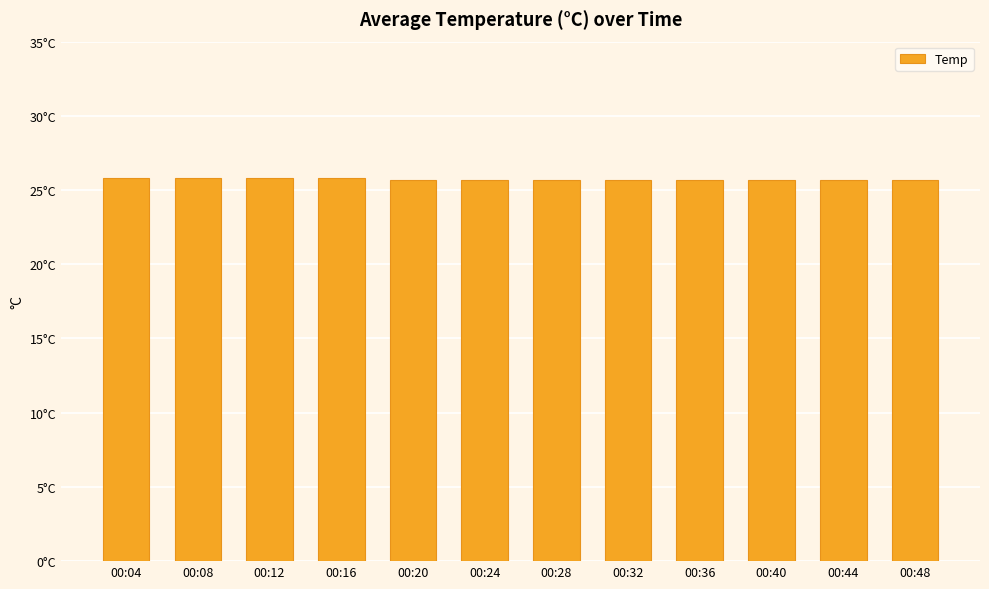

Does the chart contain any negative values?

No